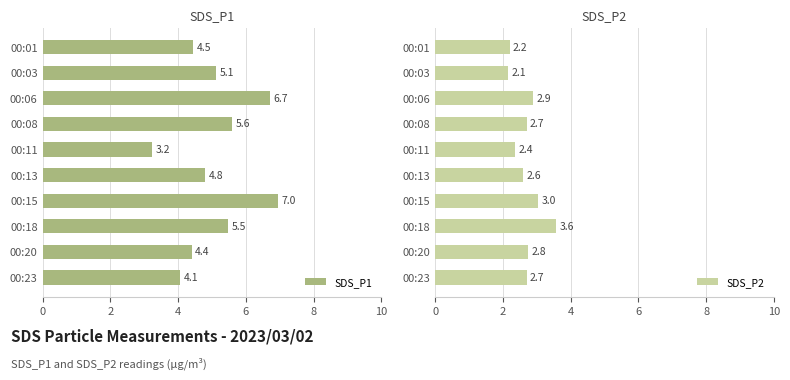

Which series has the largest total across all categories?

SDS_P1